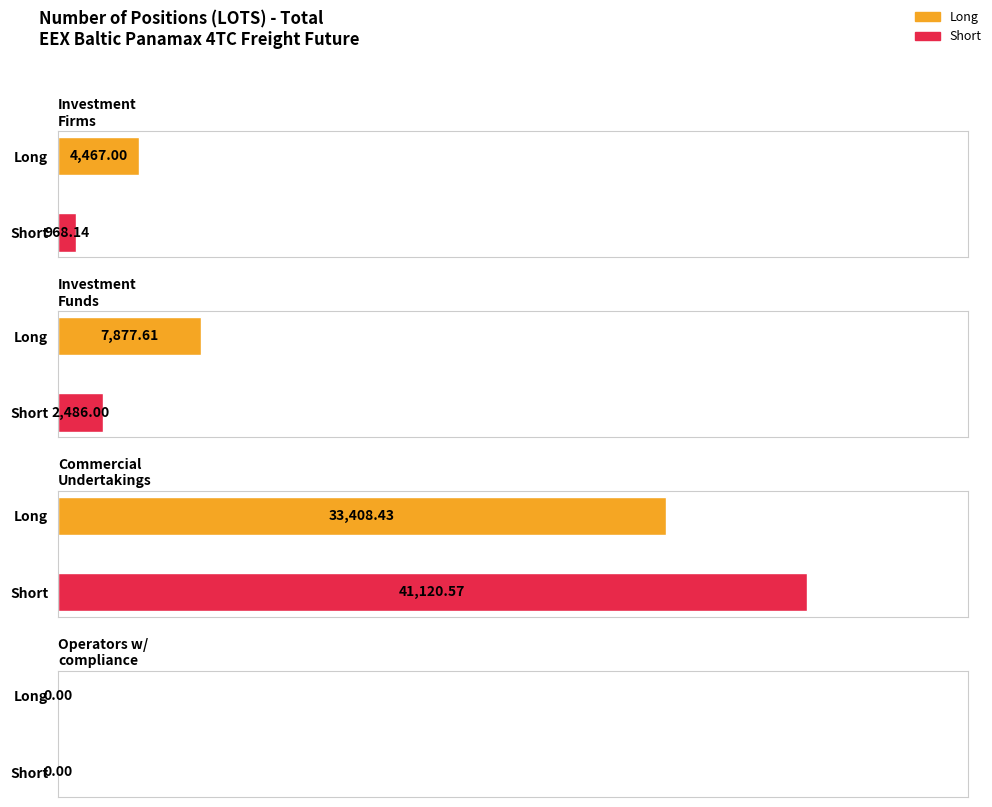

Is the value of Long at Commercial Undertakings
(Long/Short) greater than the value of Short at Commercial Undertakings
(Long/Short)?

No